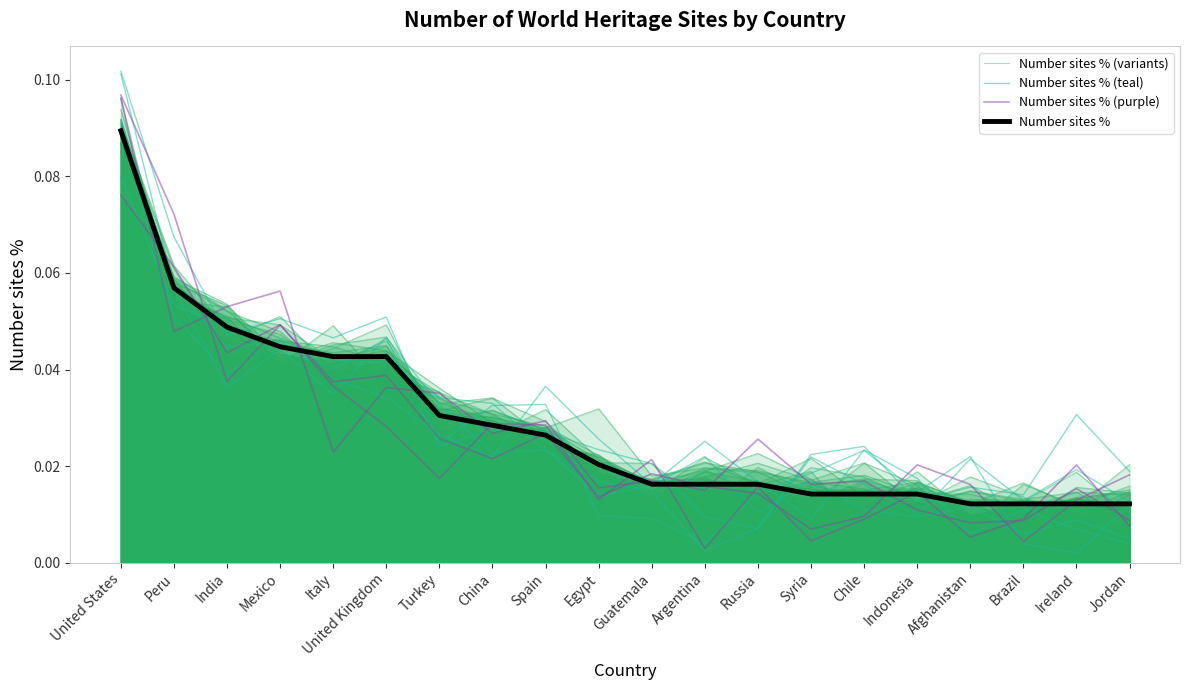

The value of Number sites % (variants) at India is 0.1. True or false?

False